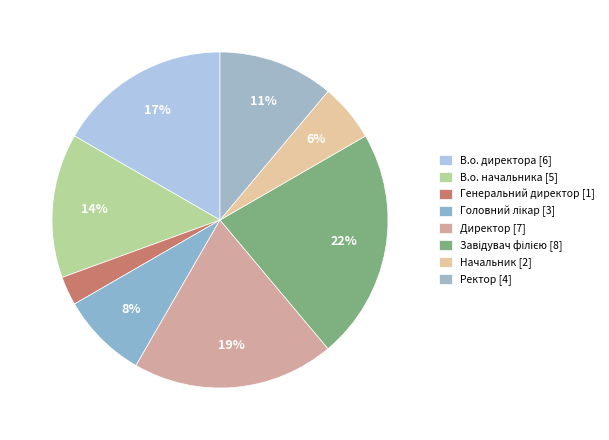

True or false: Ректор accounts for 1% of the total.

False